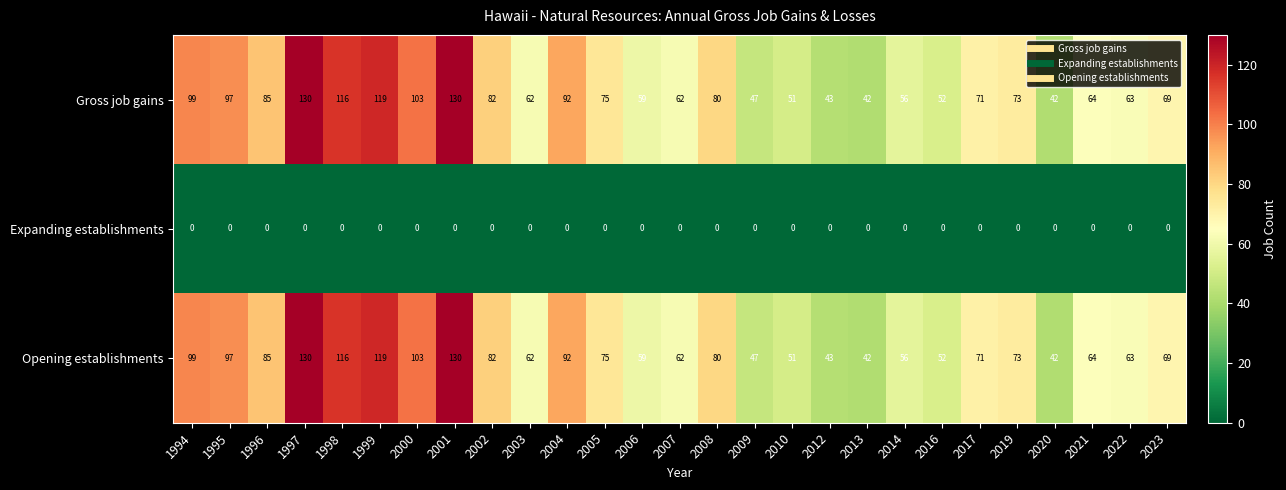

How many distinct data groups are displayed?

3